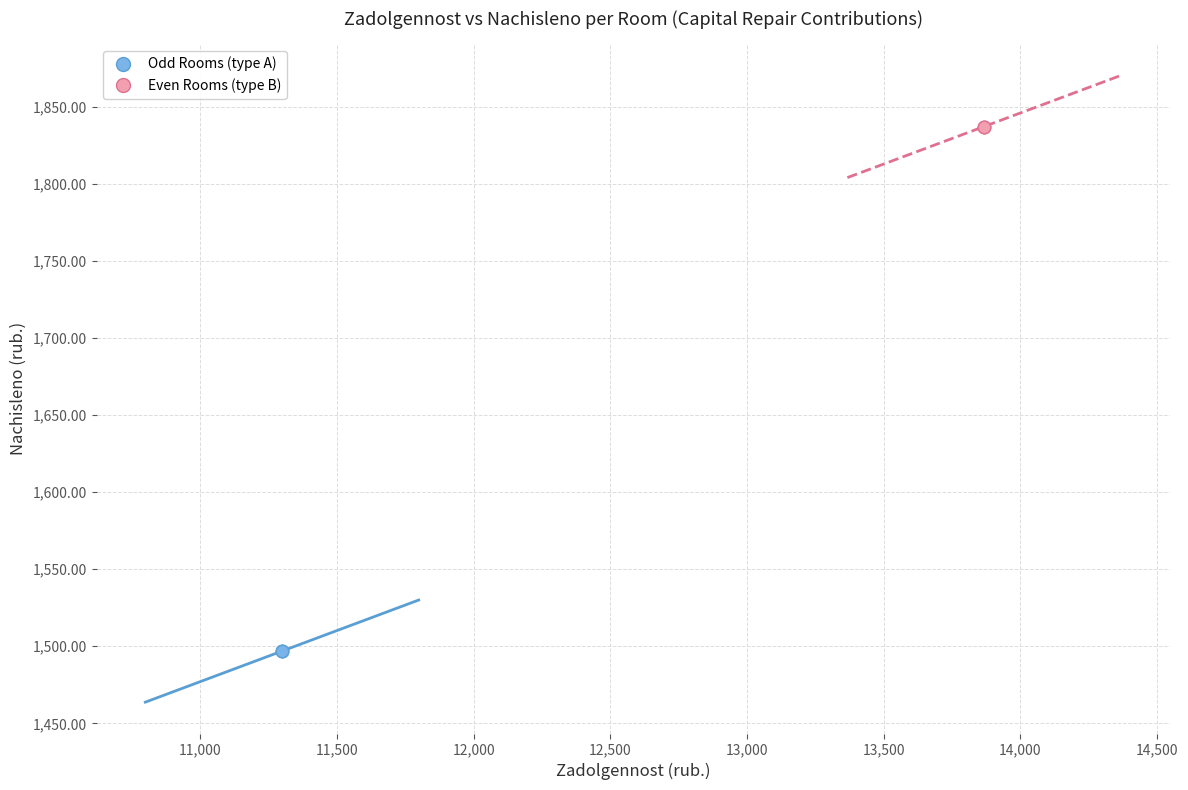

Which series contains the lowest Y value?

Odd Rooms (type A)